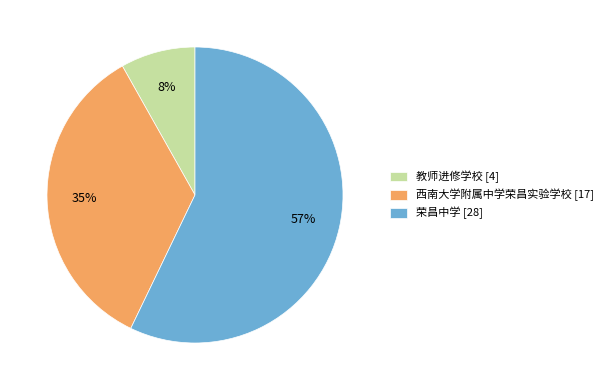

To the nearest percent, what is the combined percentage of 荣昌中学 and 教师进修学校?

65%